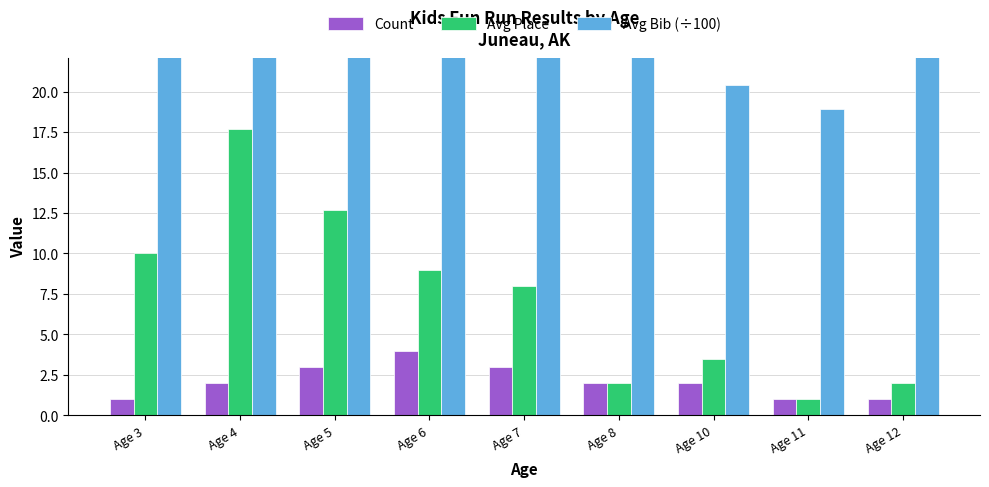

What is the value of the Avg Bib (÷100) bar at the 4th from the left?

54.3